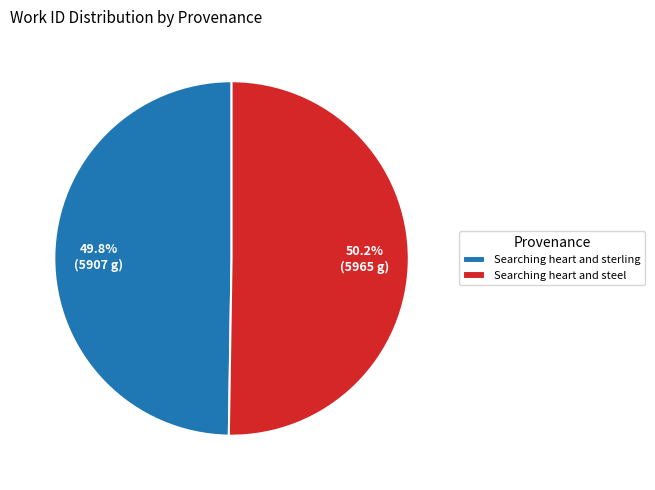

Approximately how many times larger is the value at Searching heart and steel compared to Searching heart and sterling?

1.0